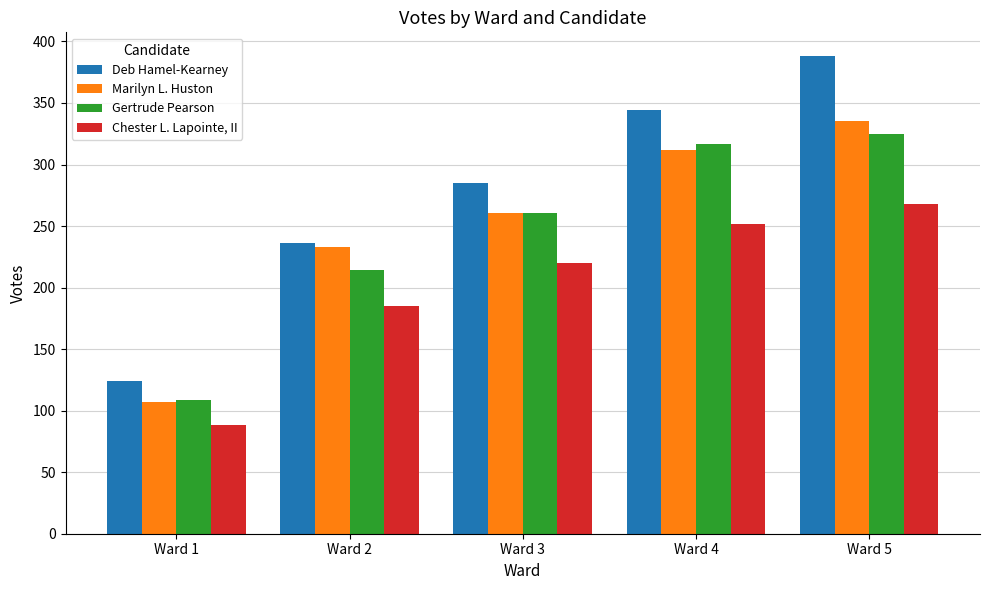

What is the difference between the maximum and minimum values in the Gertrude Pearson series?

216